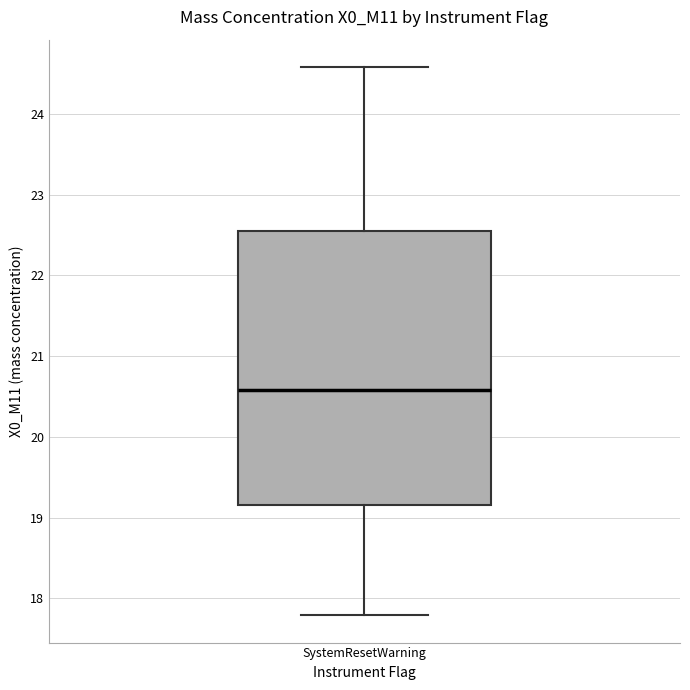

Where does the lower whisker of the box for SystemResetWarning end on the y-axis? The values are not printed on the chart, so give them approximately, as read against the axis.

17.8